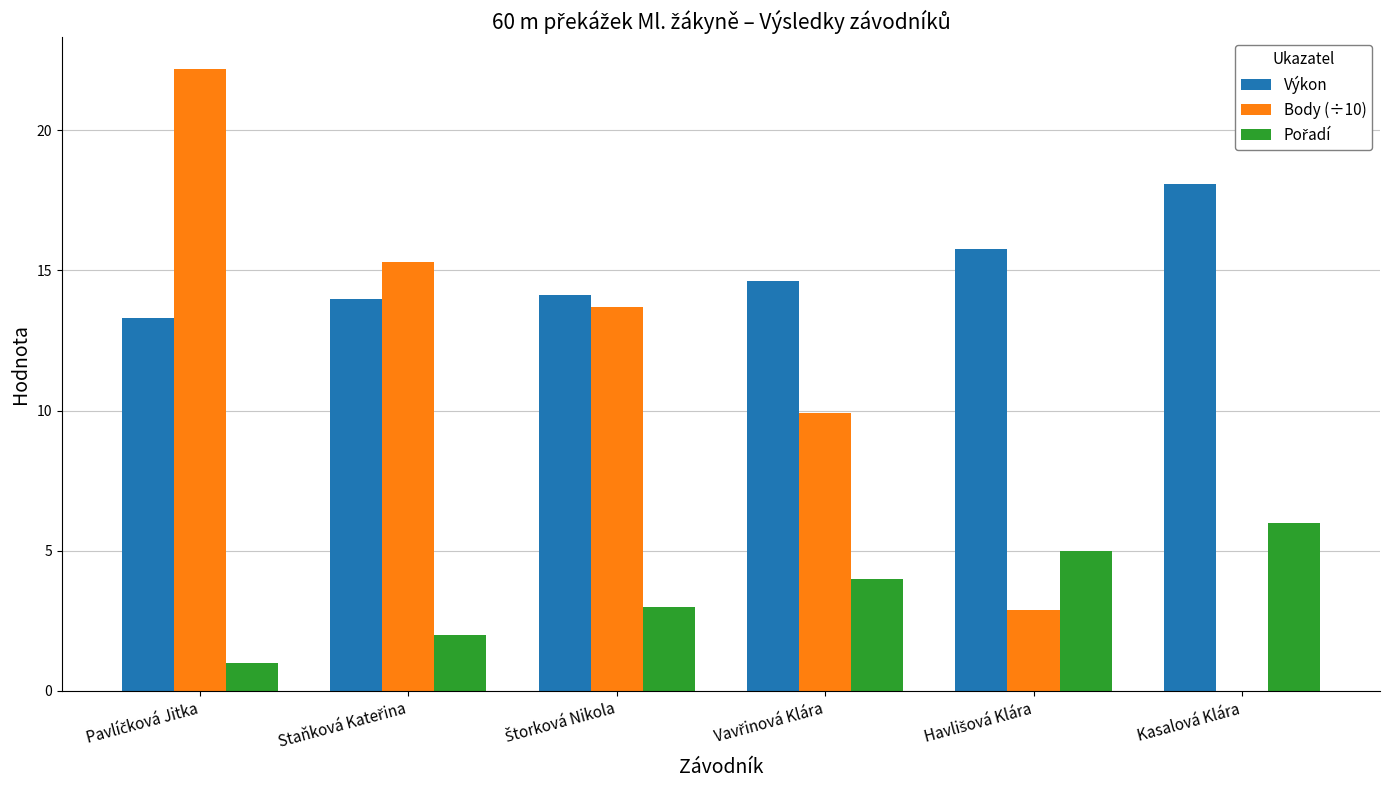

Which series has the largest total across all categories?

Výkon